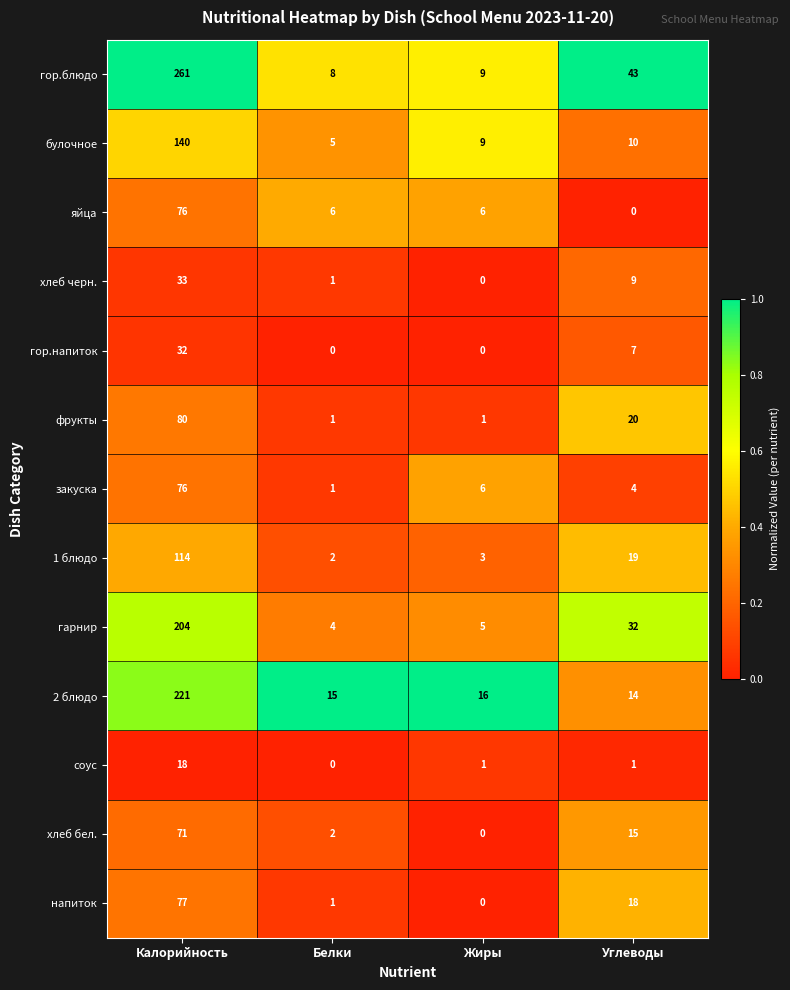

Is it true that хлеб бел. equals 71 at Калорийность?

True